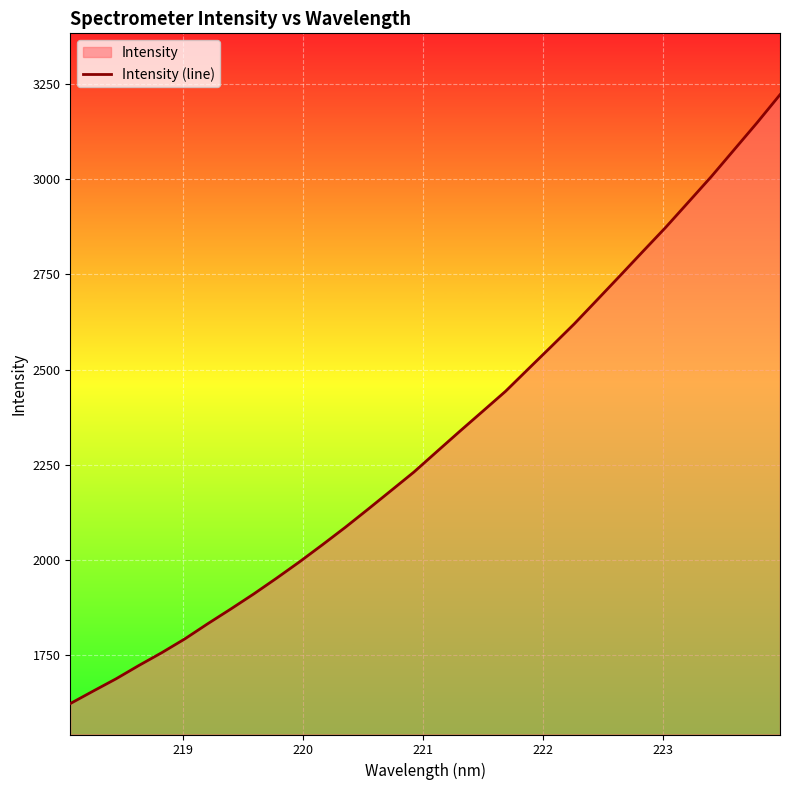

What is the difference between the maximum and minimum values?

1598.6